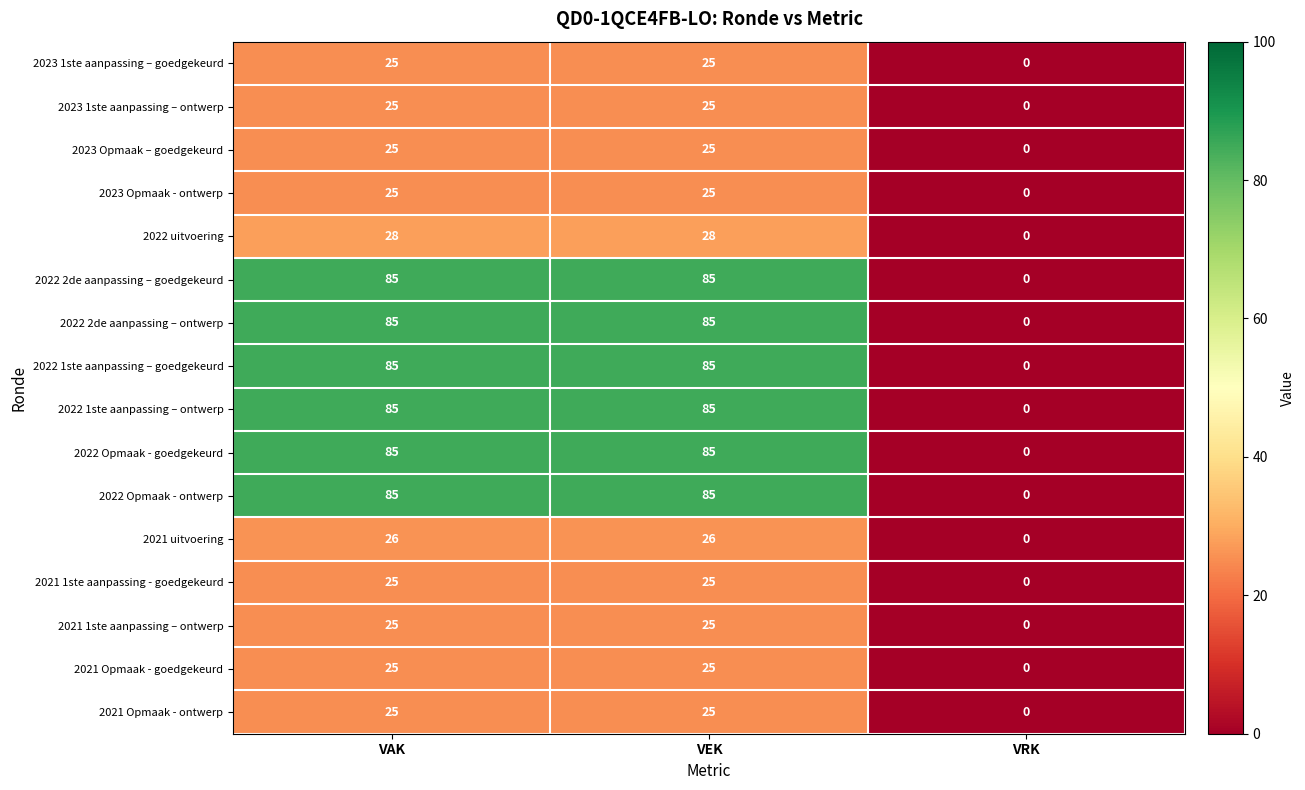

Count the number of data series in this chart.

16